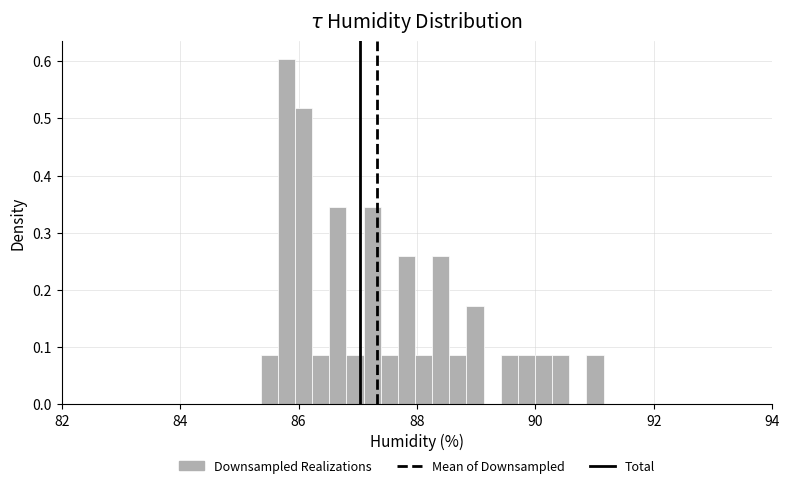

Read against the x-axis, roughly where is the centre of the tallest bar?

85.8